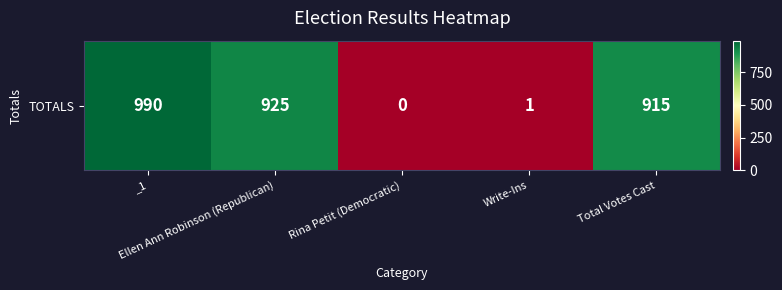

What is the maximum value shown in the chart?

990